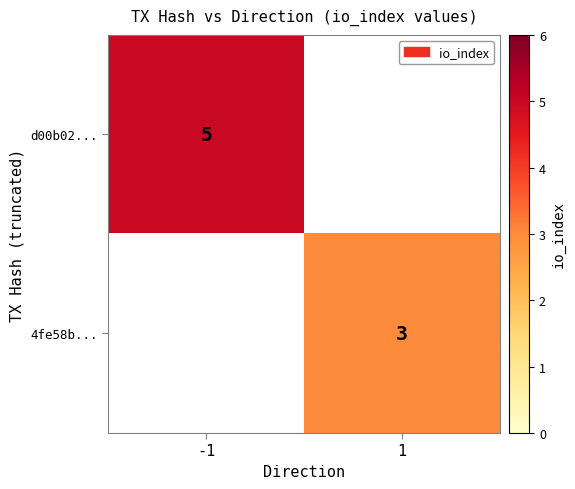

The 4fe58b... series shows 1 at 1. True or false?

False